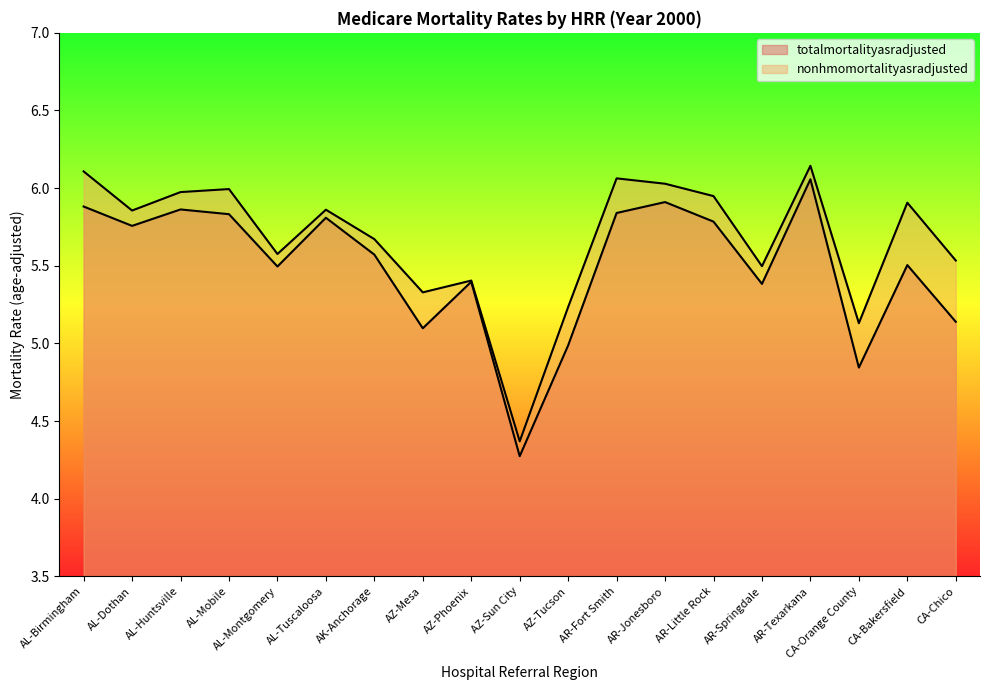

What are all the series names shown in the legend?

totalmortalityasradjusted, nonhmomortalityasradjusted